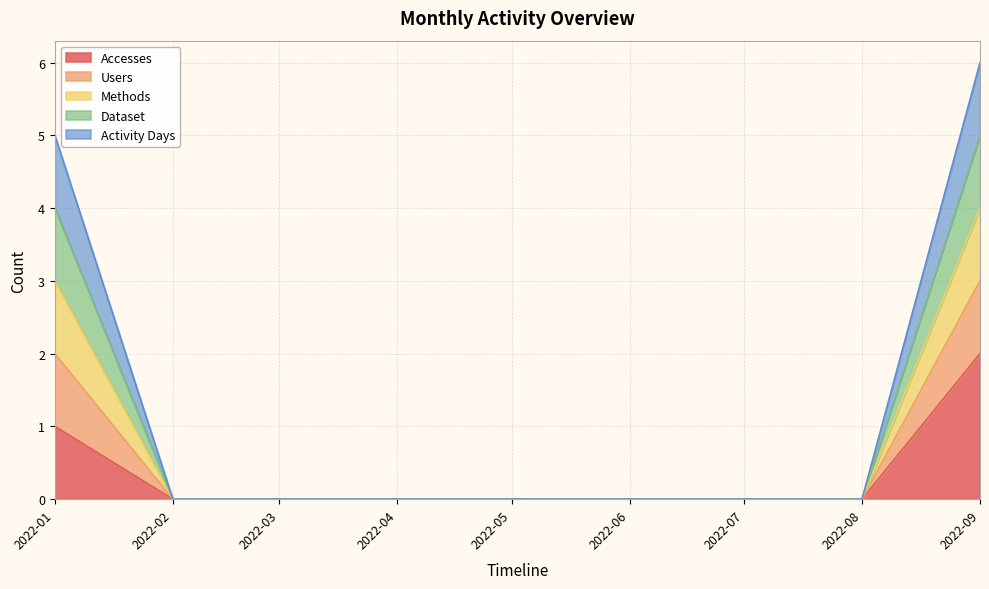

The value of Dataset at 2022-02 is -2. True or false?

False